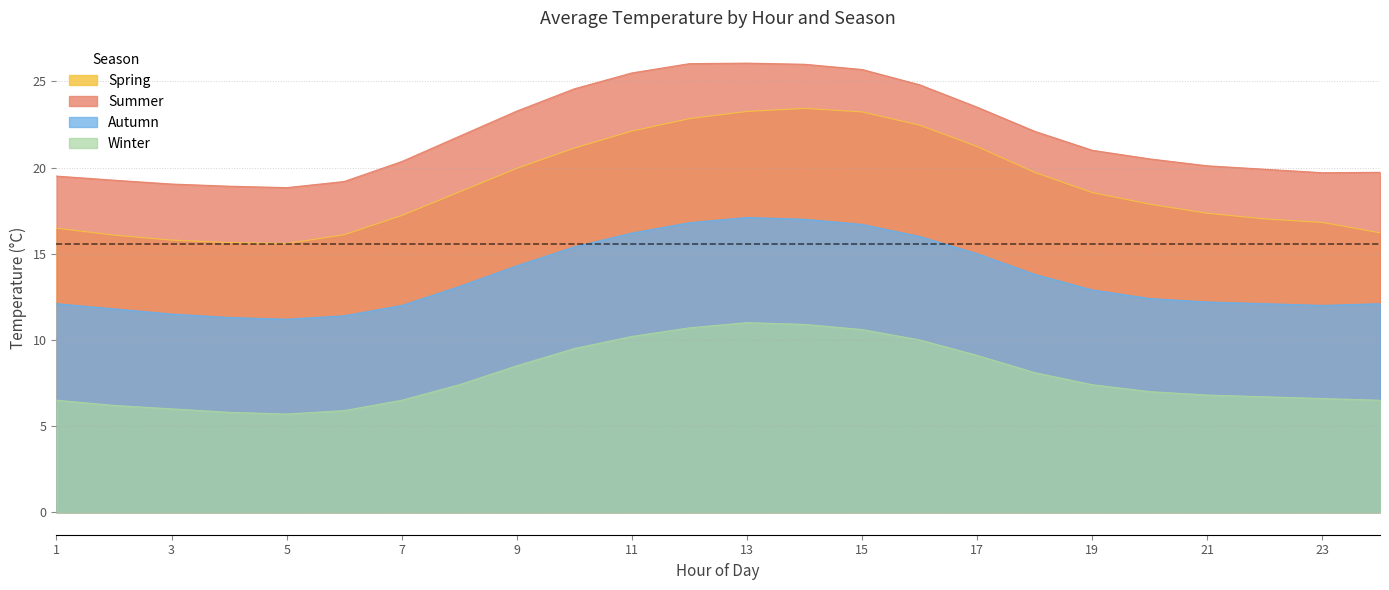

What is the difference between the second highest and minimum values in the Autumn series?

5.8